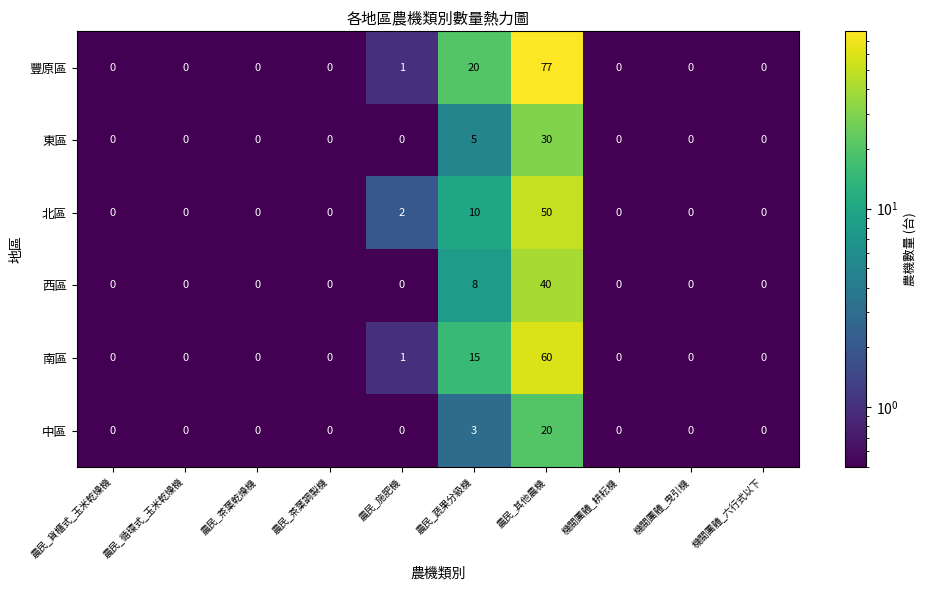

Rank the series by their maximum value, from lowest to highest.

中區, 東區, 西區, 北區, 南區, 豐原區